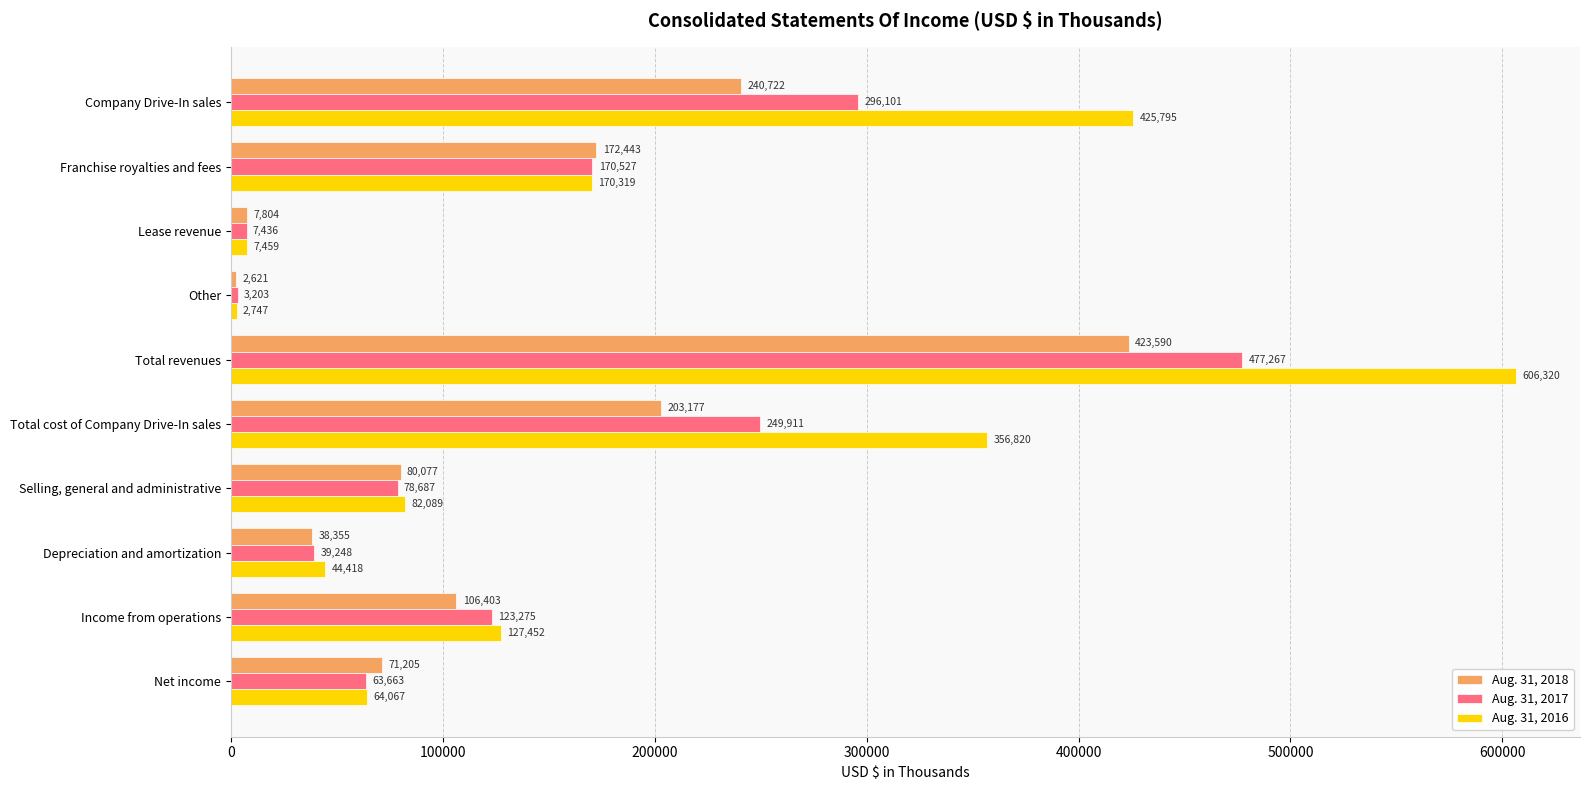

What is the difference between the maximum and minimum values in the Aug. 31, 2016 series?

603573